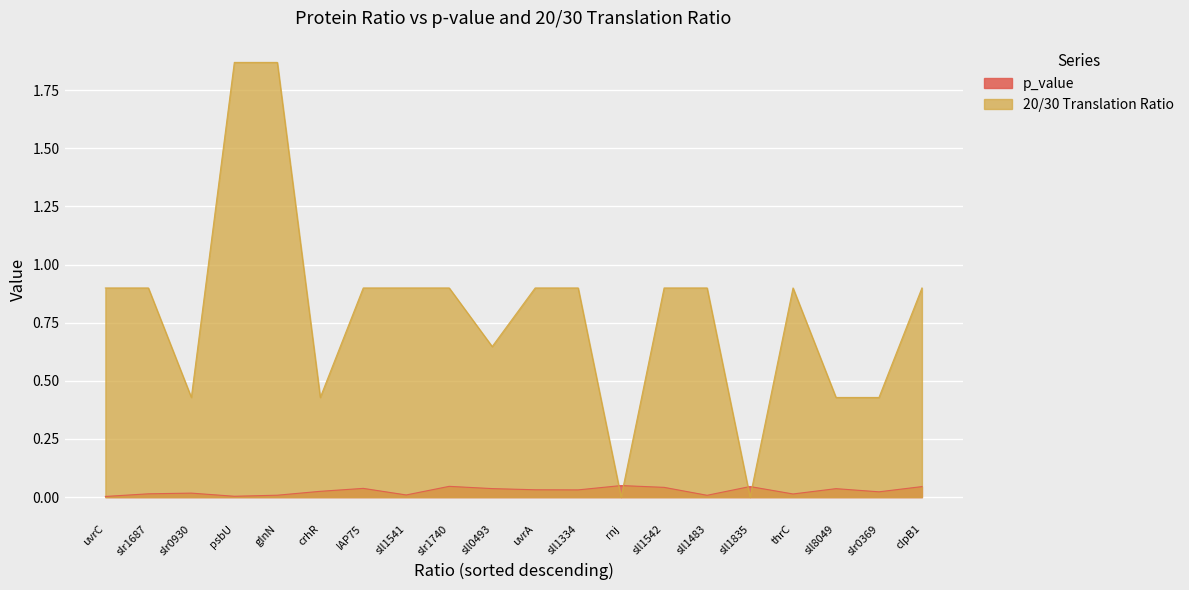

What is the value of the 20/30 Translation Ratio point at the 19th from the left?

0.4